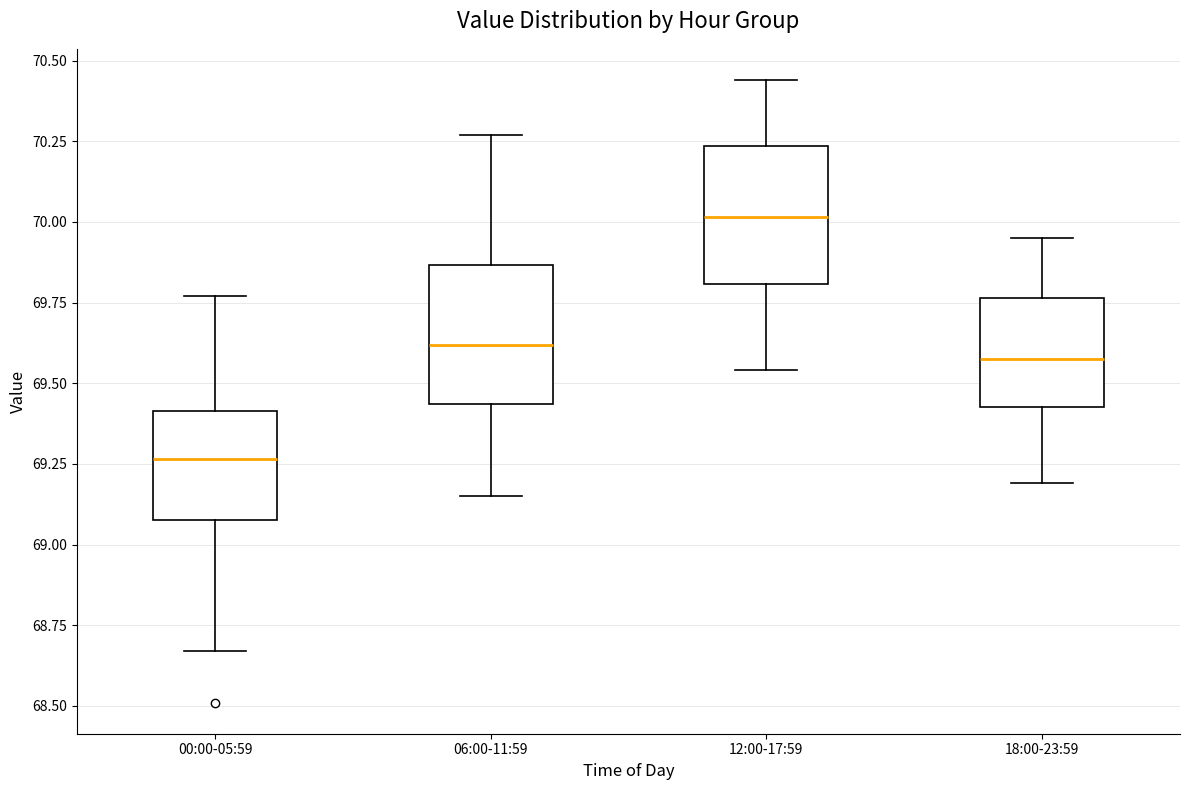

Reading left to right, read every box against the y-axis: the position of its median line, the range the box covers, and the ends of its whiskers. The values are not printed on the chart, so give them approximately, as read against the axis.

00:00-05:59: median 69.25, box 69.10 to 69.40, whiskers 68.65 to 69.75
06:00-11:59: median 69.60, box 69.45 to 69.85, whiskers 69.15 to 70.25
12:00-17:59: median 70.00, box 69.80 to 70.25, whiskers 69.55 to 70.45
18:00-23:59: median 69.60, box 69.45 to 69.75, whiskers 69.20 to 69.95